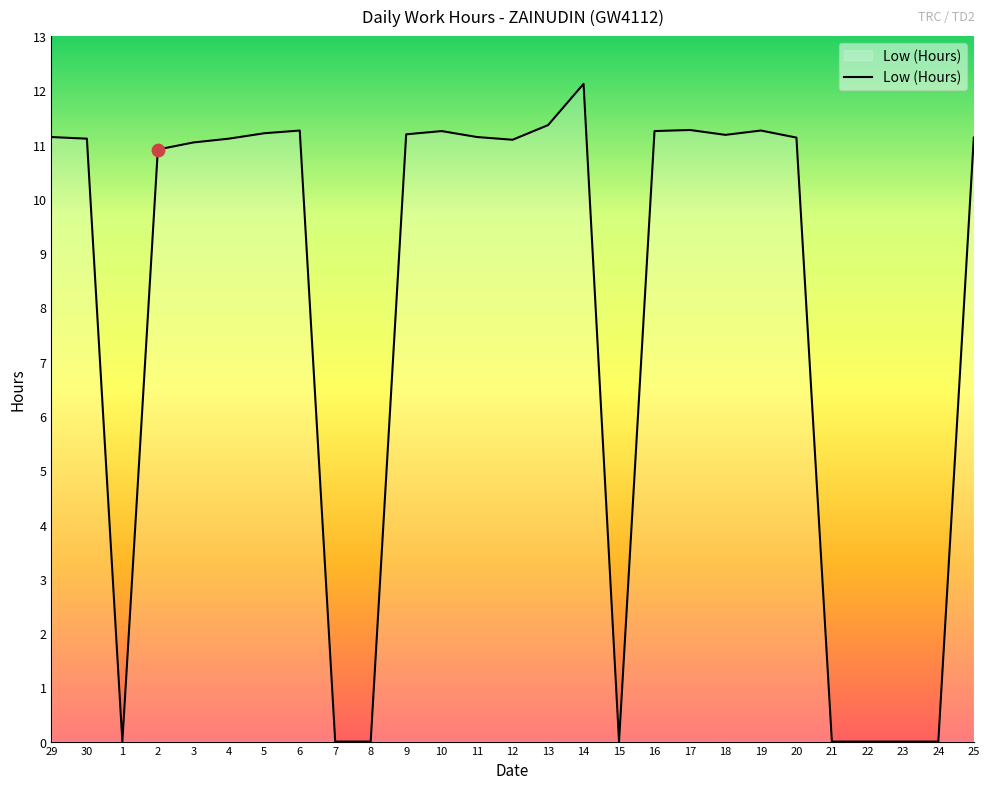

What is the change in value from 29 to 19?

+0.1